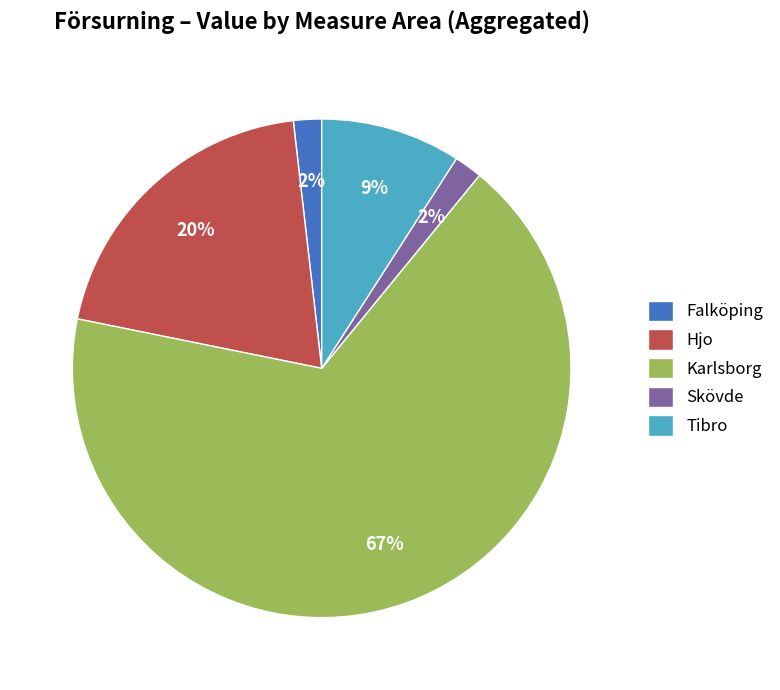

To the nearest percent, what is the average slice percentage?

20%